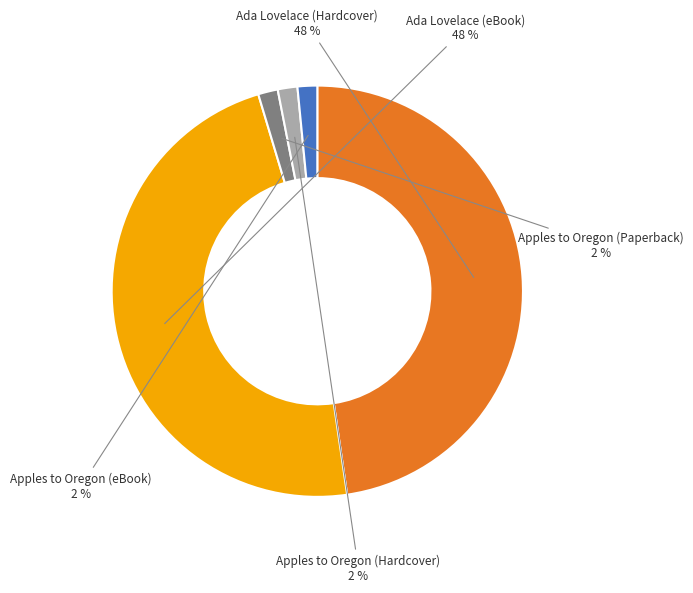

How many segments does this pie chart have?

5